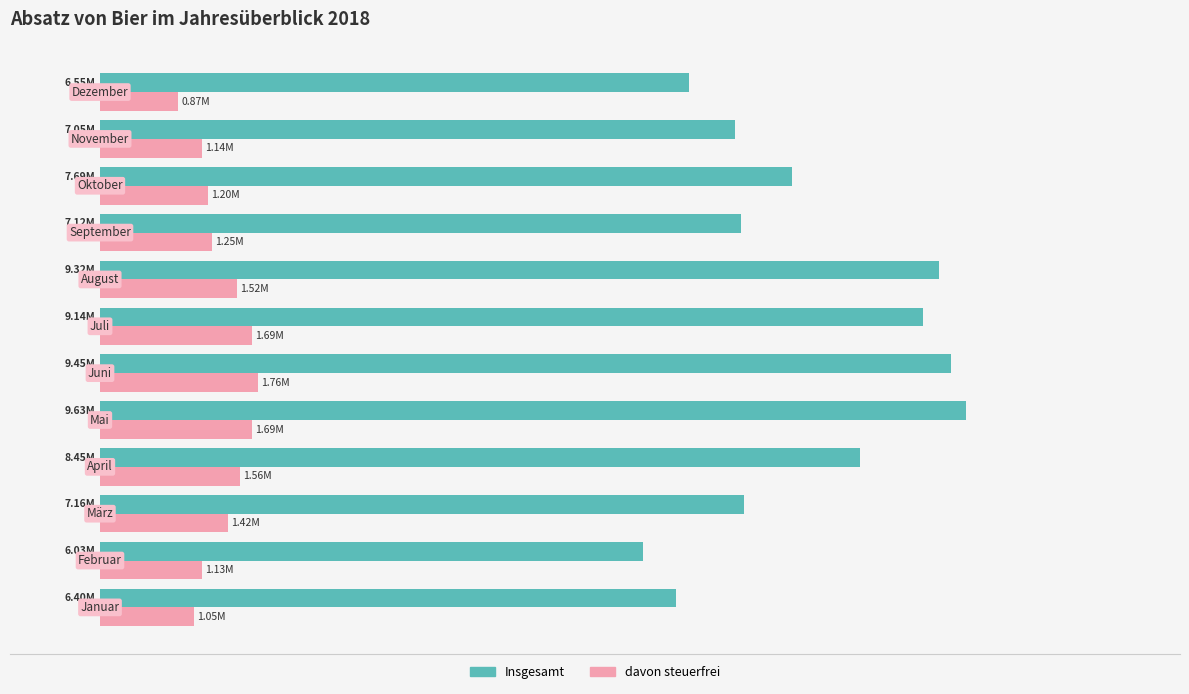

Which series has the largest total across all categories?

Insgesamt